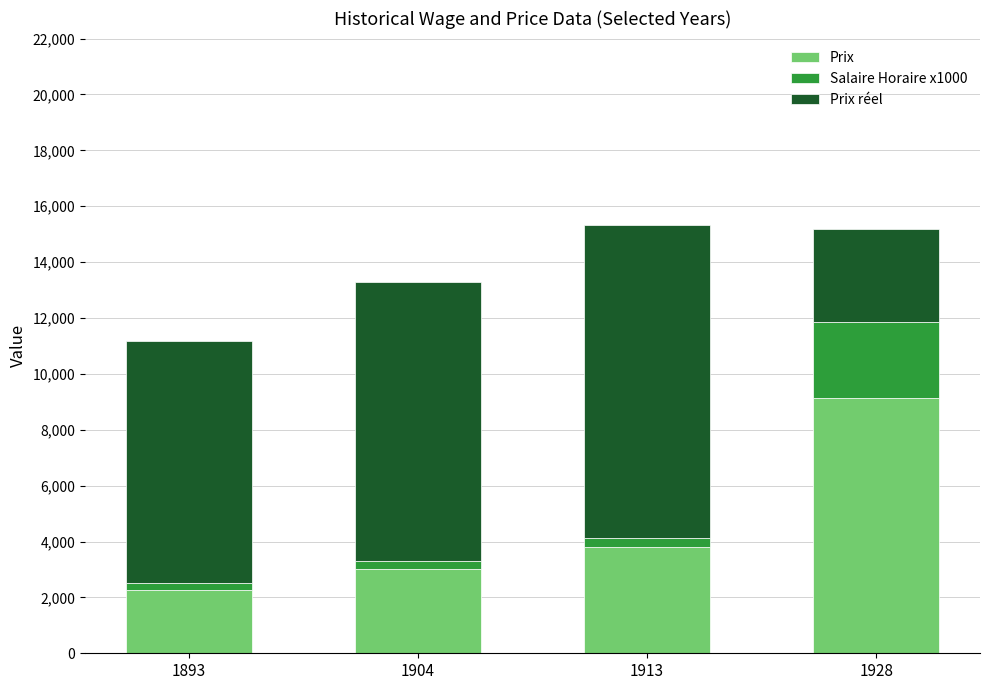

What is the value of the Prix bar at the 2nd from the left?

3000.0